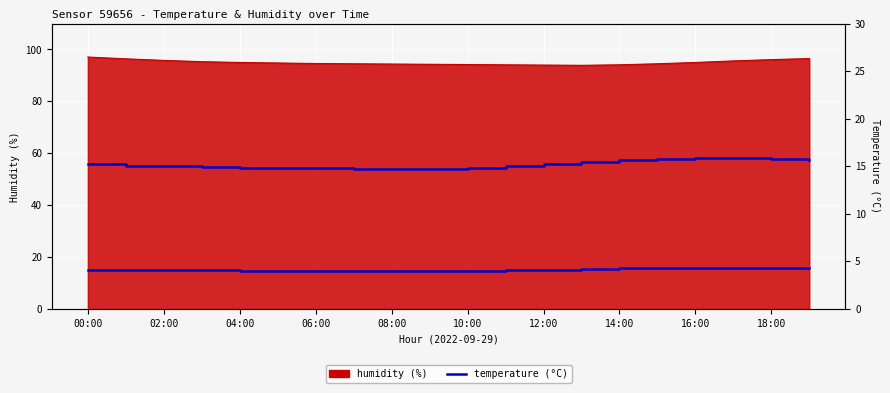

What is the value of the 11th point from the left?

14.8